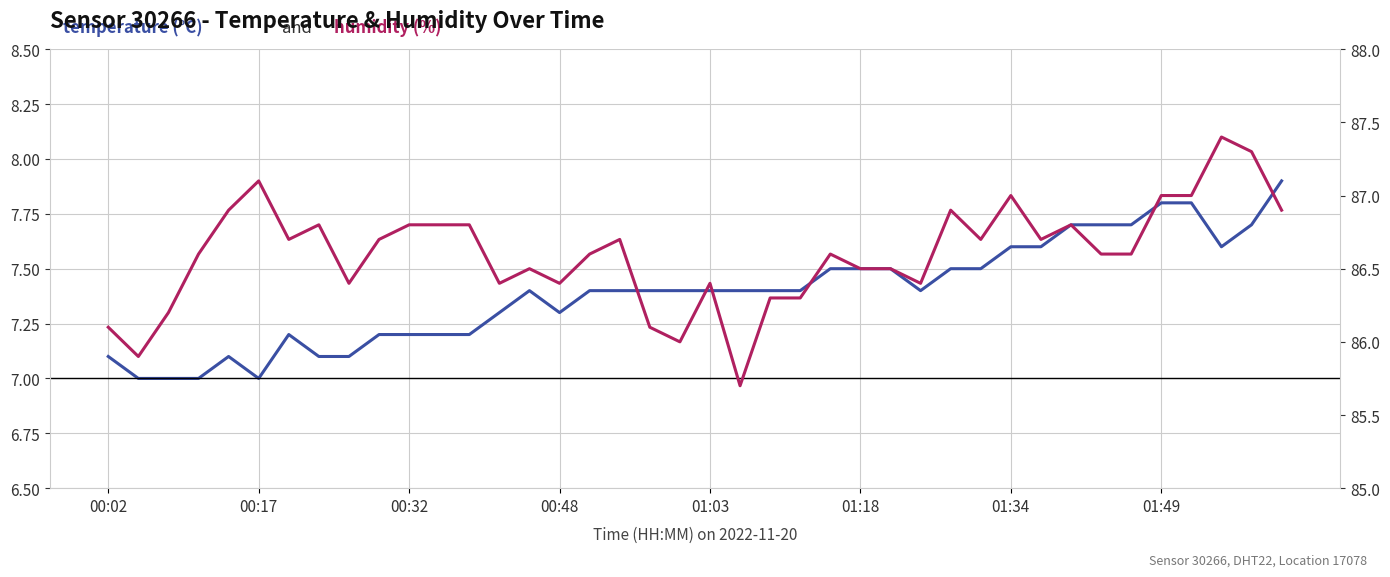

What is the difference between the maximum and minimum values in the humidity (%) series?

1.7